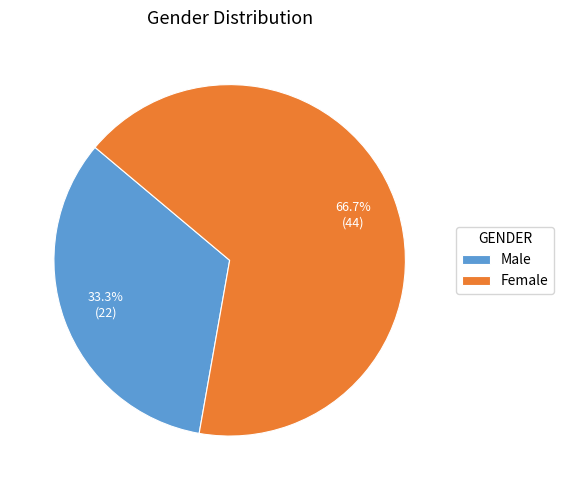

Is Female the majority of the pie?

Yes